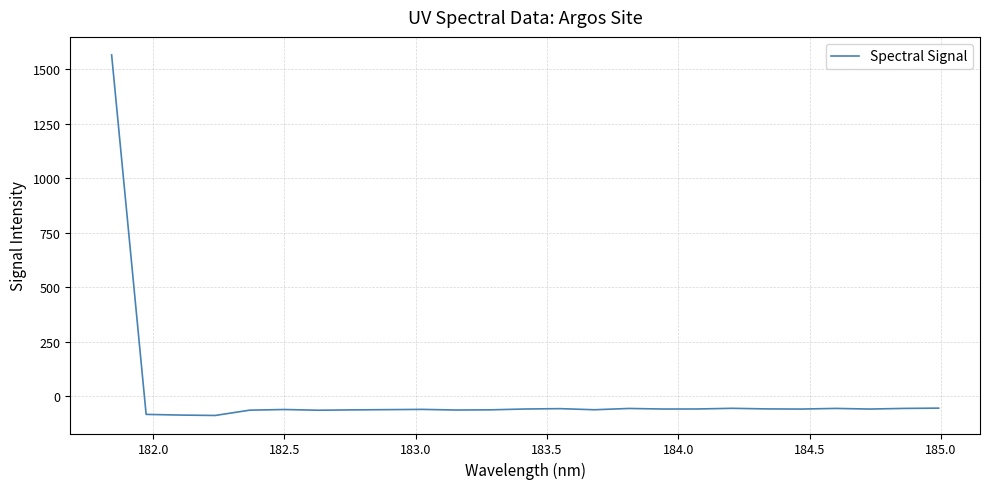

What is the difference between the maximum and minimum values?

1652.7